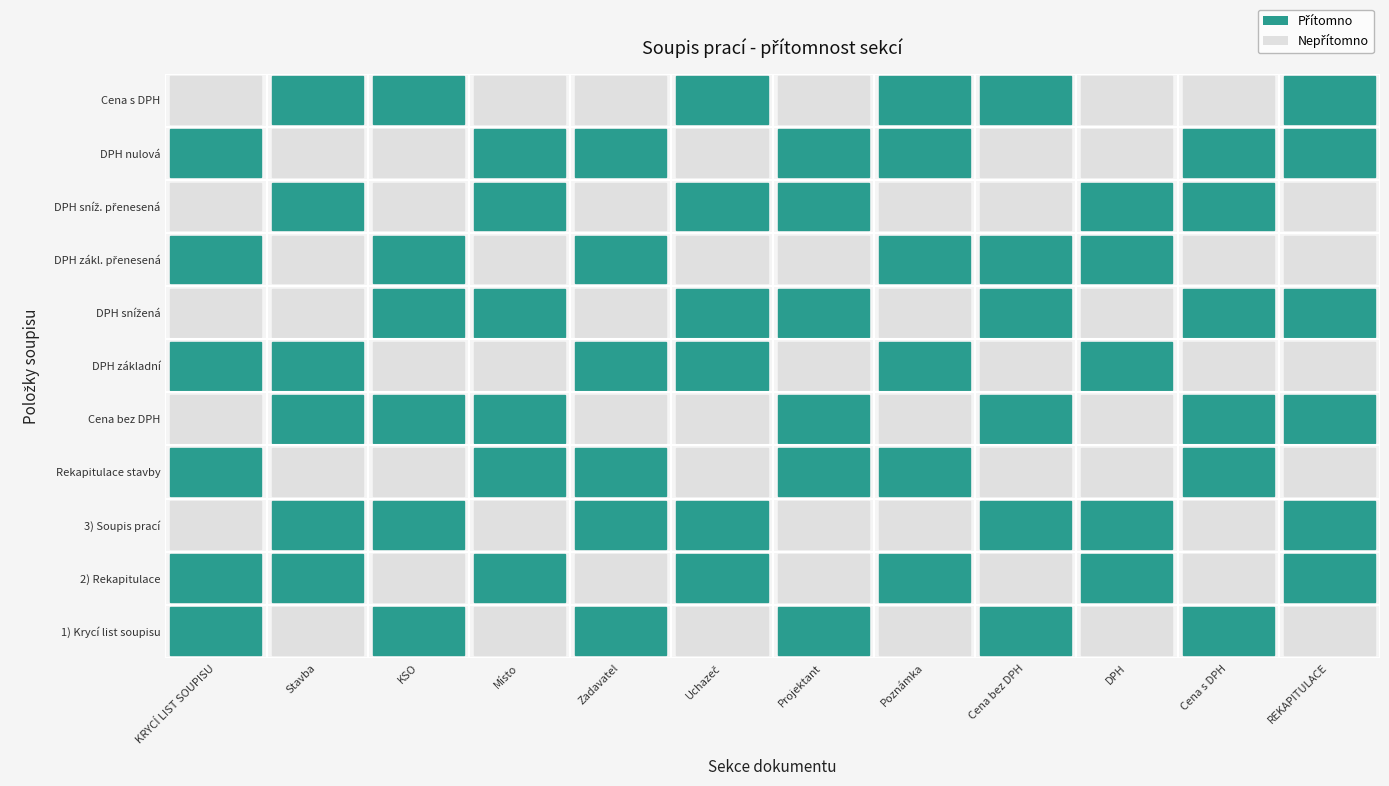

Is it true that Cena bez DPH equals 2 at REKAPITULACE?

False